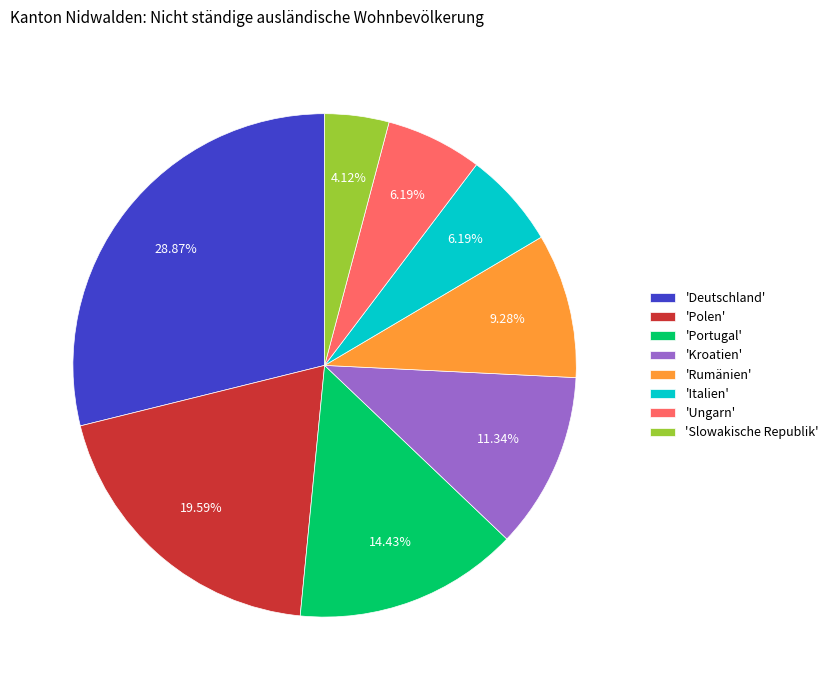

Do 'Polen' and 'Portugal' together represent more than half of the pie?

No